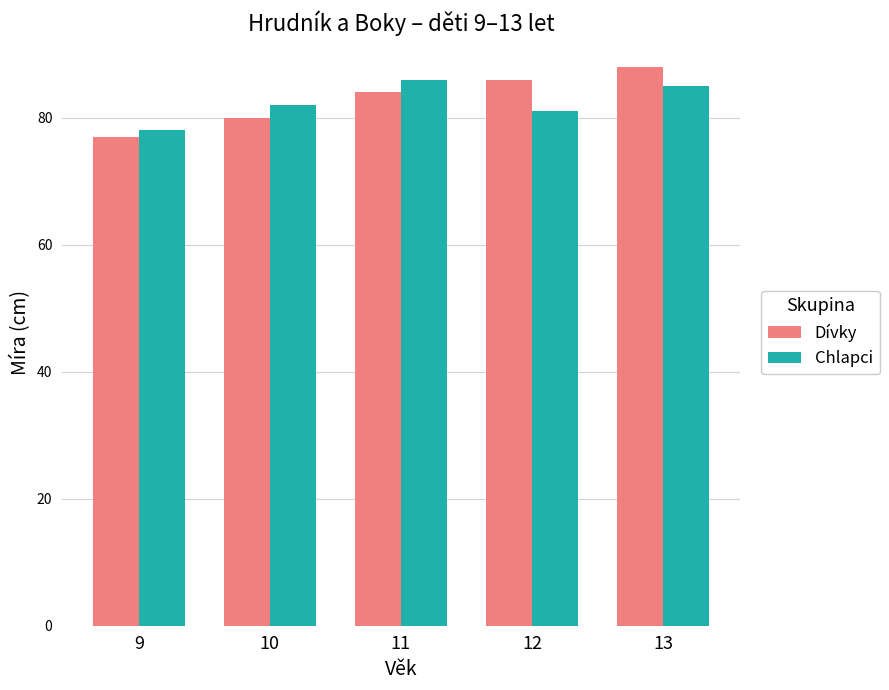

Reading left to right, transcribe all the data shown in this chart.

Dívky: 77	80	84	86	88
Chlapci: 78	82	86	81	85